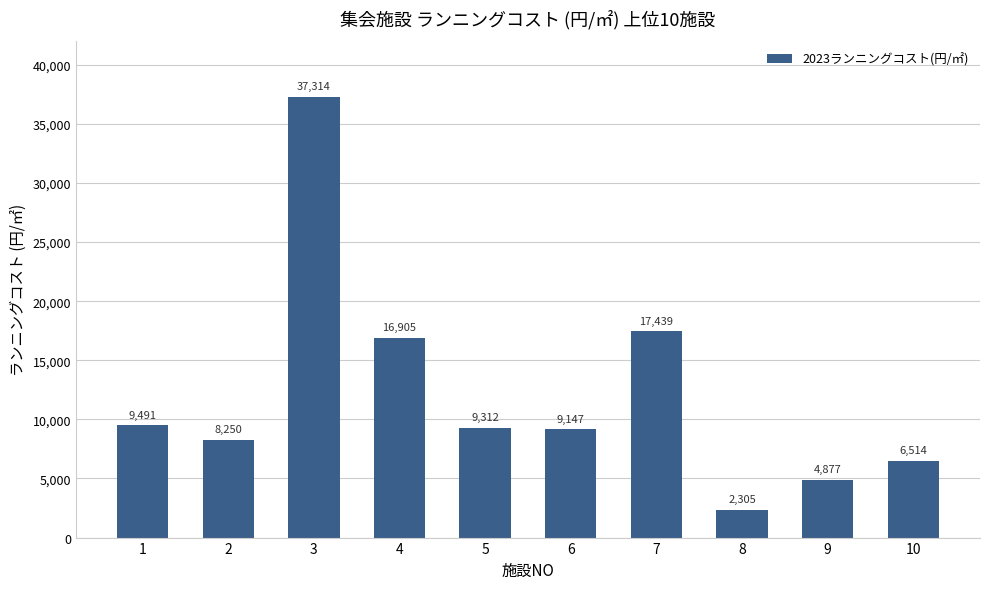

List the labels in order of value, smallest first.

8, 9, 10, 2, 6, 5, 1, 4, 7, 3